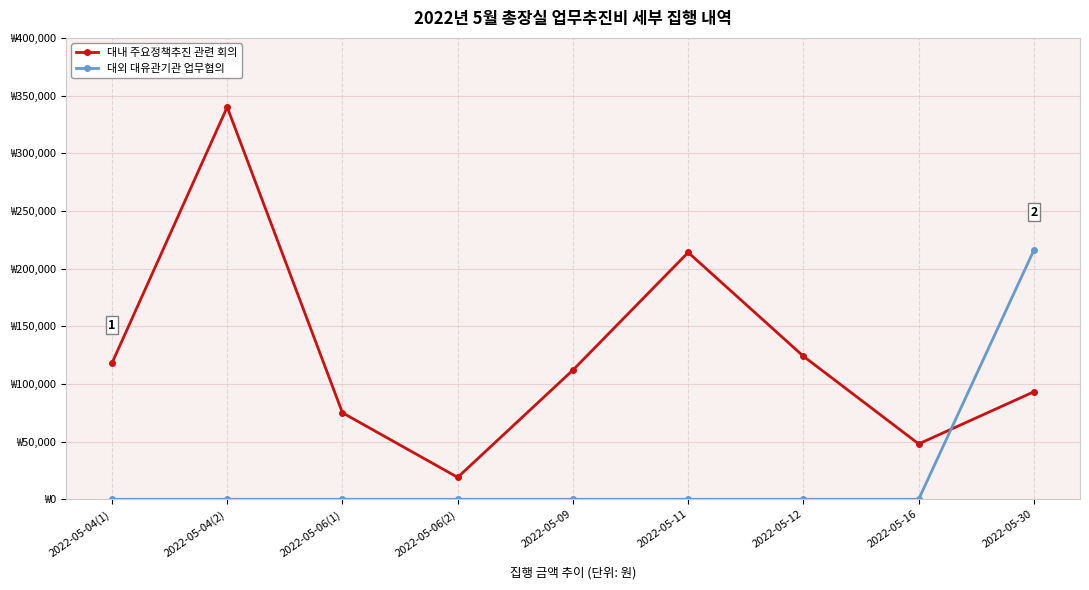

Does the chart have visible grid lines?

Yes